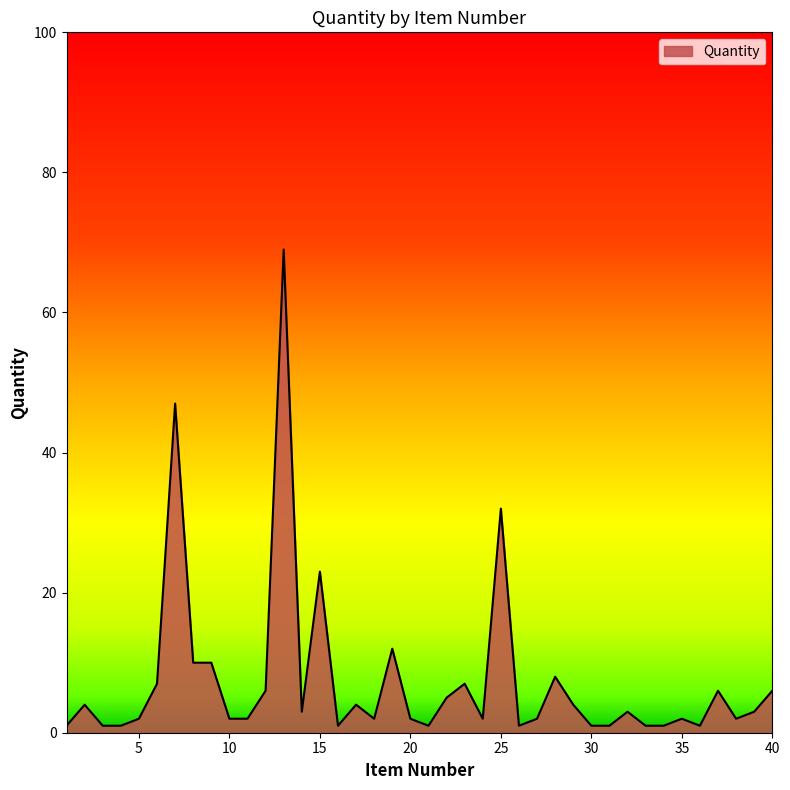

What is the maximum value shown in the chart?

69